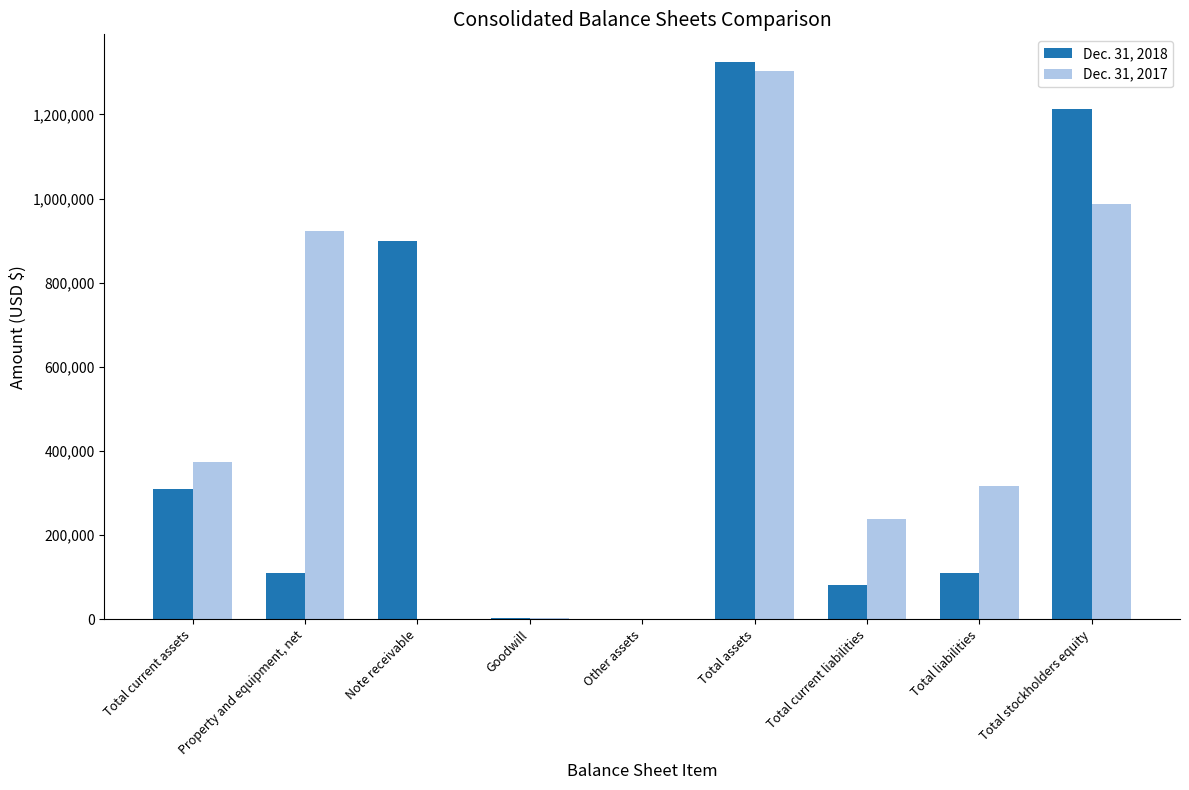

At which label does Dec. 31, 2017 reach its peak?

Total assets